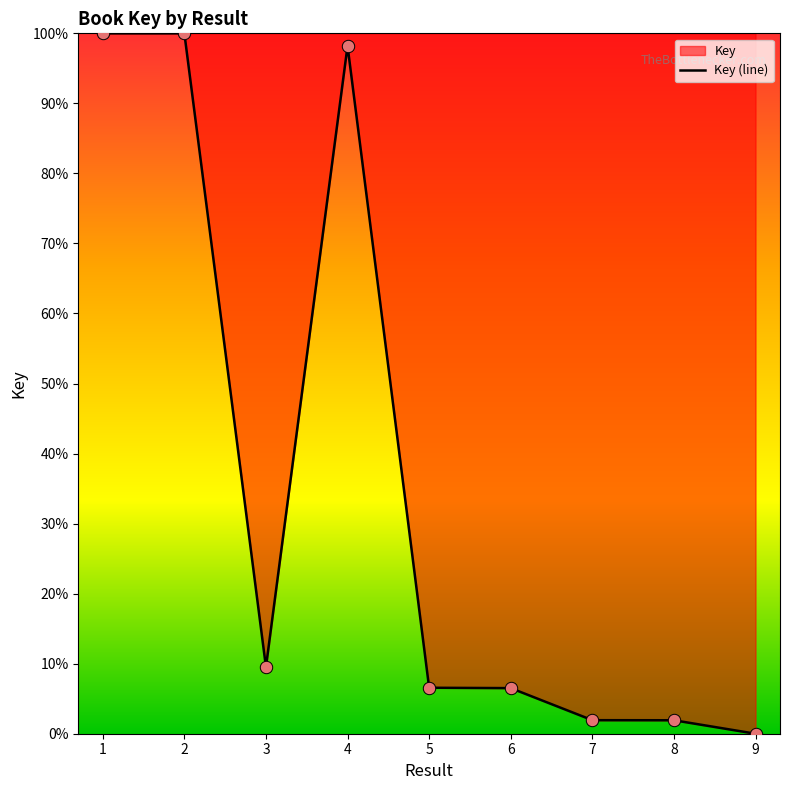

What is the ratio of the value at 2 to the value at 7?

51.7